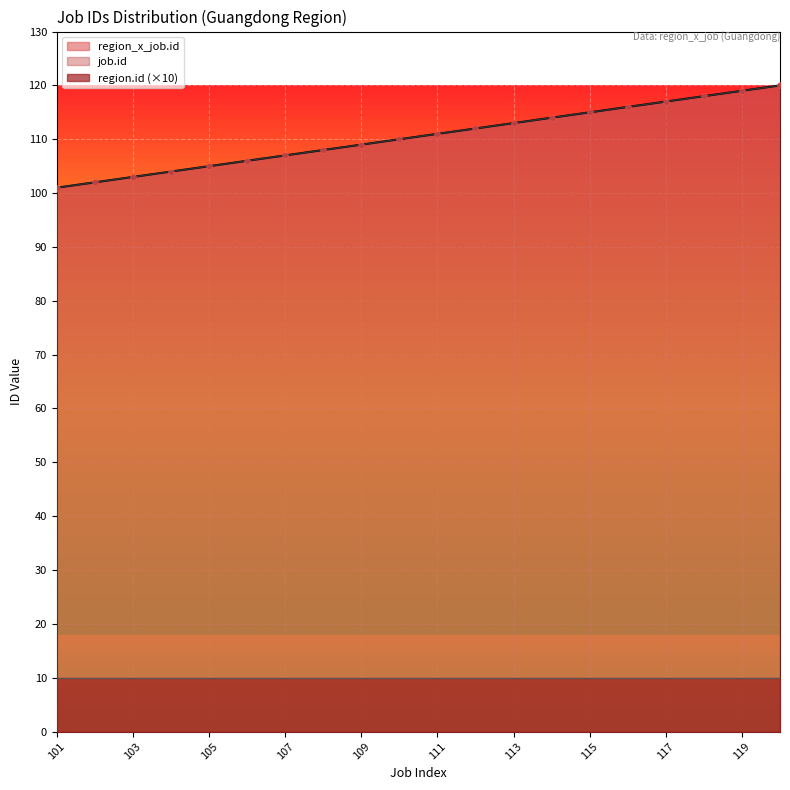

What is the total value across all series at 112?

224